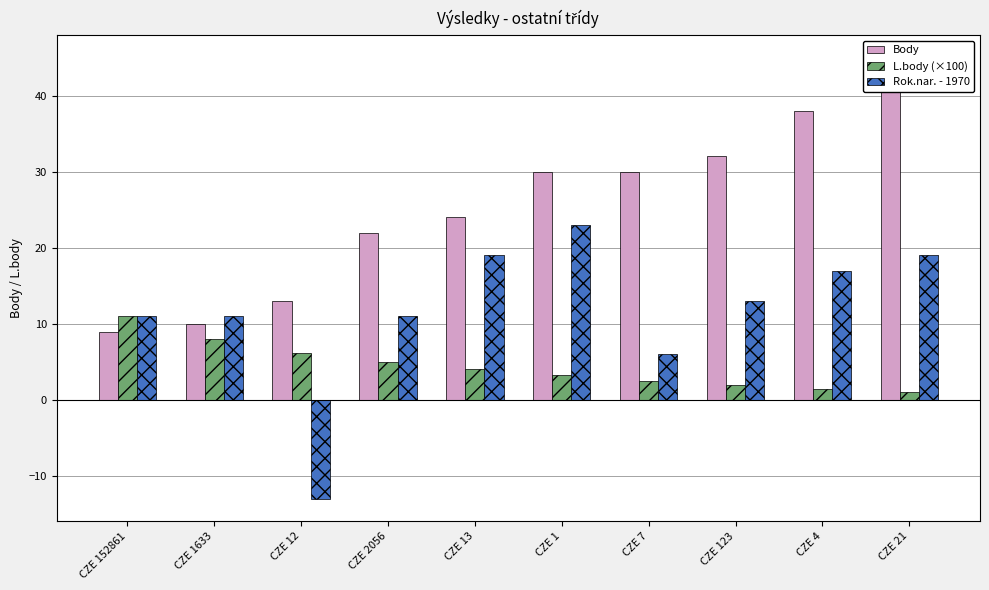

Reading right to left, what are all the values shown in this chart?

Body: CZE 21=45.0	CZE 4=38.0	CZE 123=32.0	CZE 7=30.0	CZE 1=30.0	CZE 13=24.0	CZE 2056=22.0	CZE 12=13.0	CZE 1633=10.0	CZE 152861=9.0
L.body (×100): CZE 21=1.0	CZE 4=1.5	CZE 123=2.0	CZE 7=2.6	CZE 1=3.2	CZE 13=4.0	CZE 2056=5.0	CZE 12=6.2	CZE 1633=8.0	CZE 152861=11.0
Rok.nar. - 1970: CZE 21=19.0	CZE 4=17.0	CZE 123=13.0	CZE 7=6.0	CZE 1=23.0	CZE 13=19.0	CZE 2056=11.0	CZE 12=-13.0	CZE 1633=11.0	CZE 152861=11.0